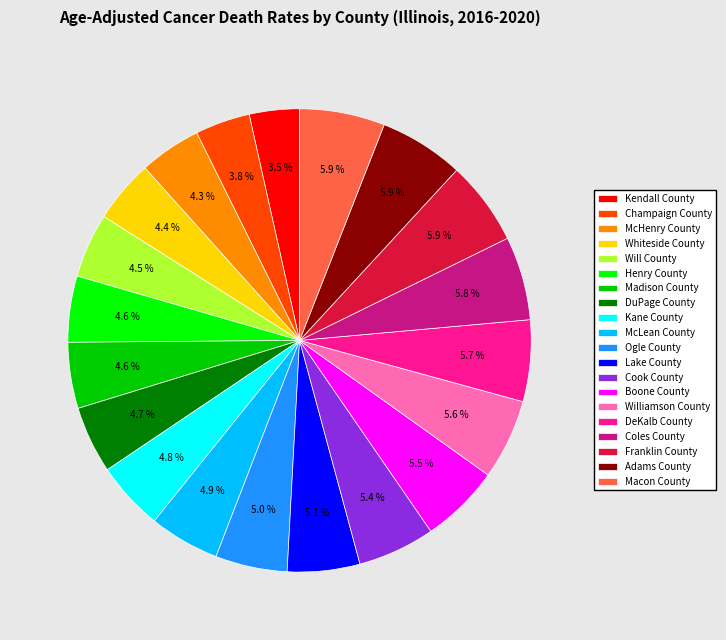

How many slices are in this pie chart?

20